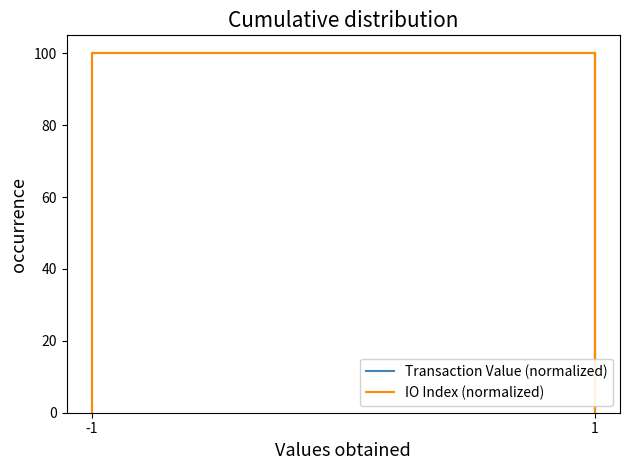

True or false: IO Index (normalized) and Transaction Value (normalized) intersect in this chart.

False